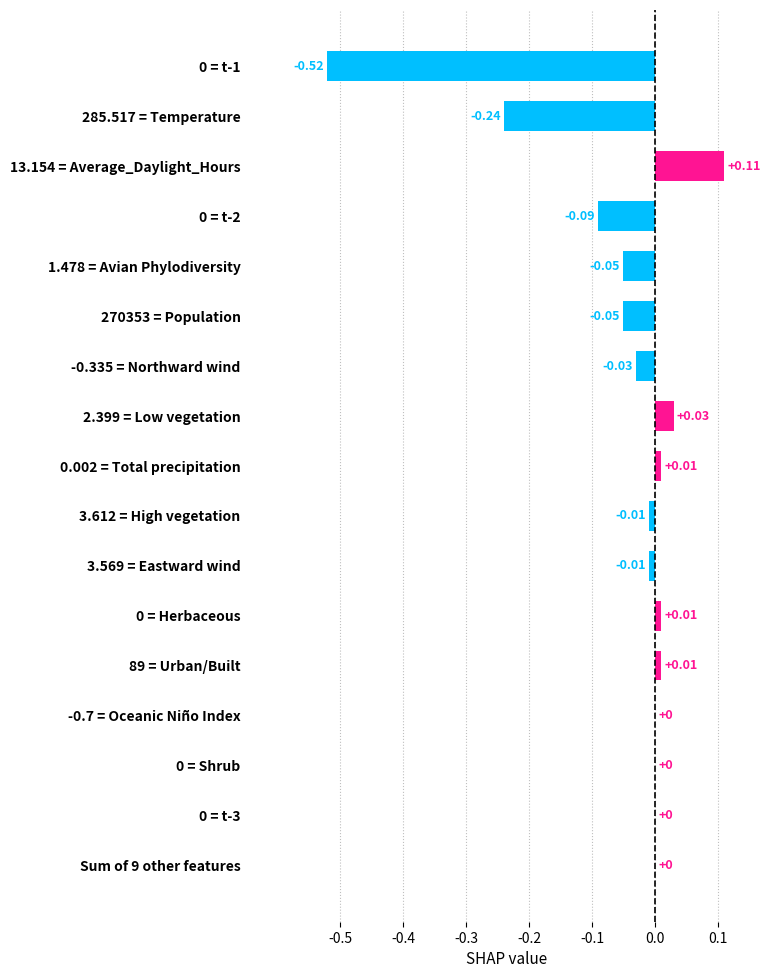

What is the sum of all values?

-0.8